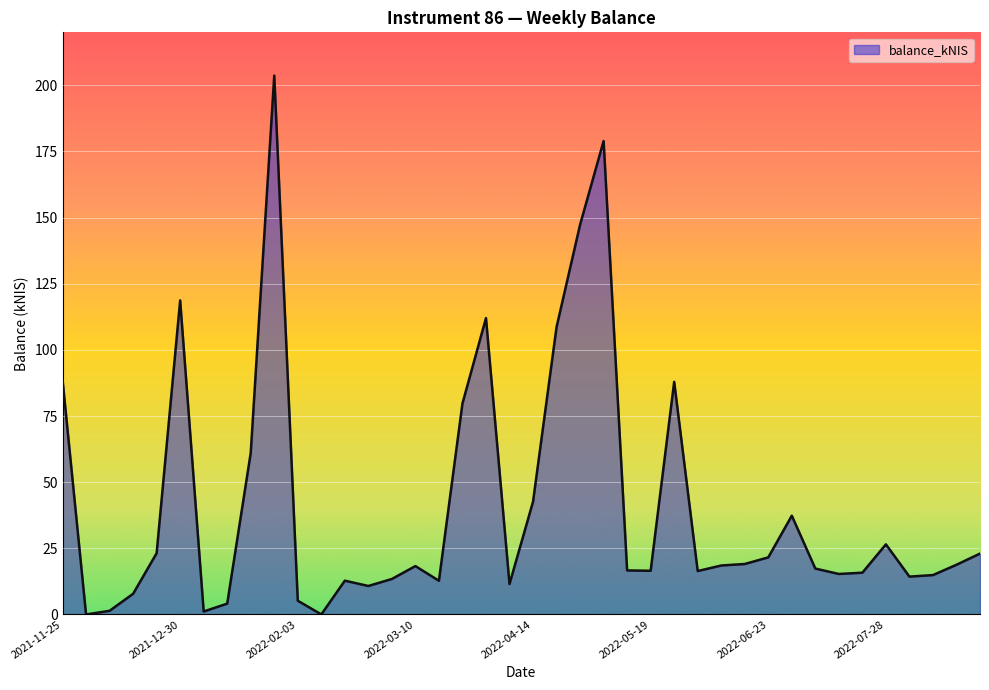

What is the maximum value shown in the chart?

203.7